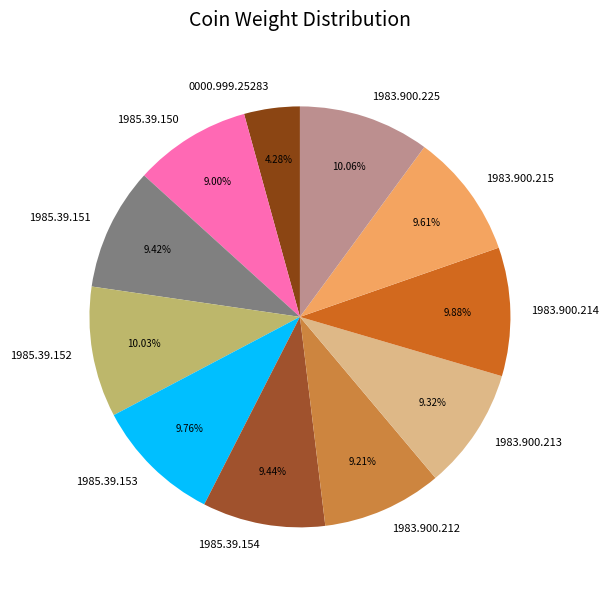

True or false: 1983.900.225 accounts for 1% of the total.

False